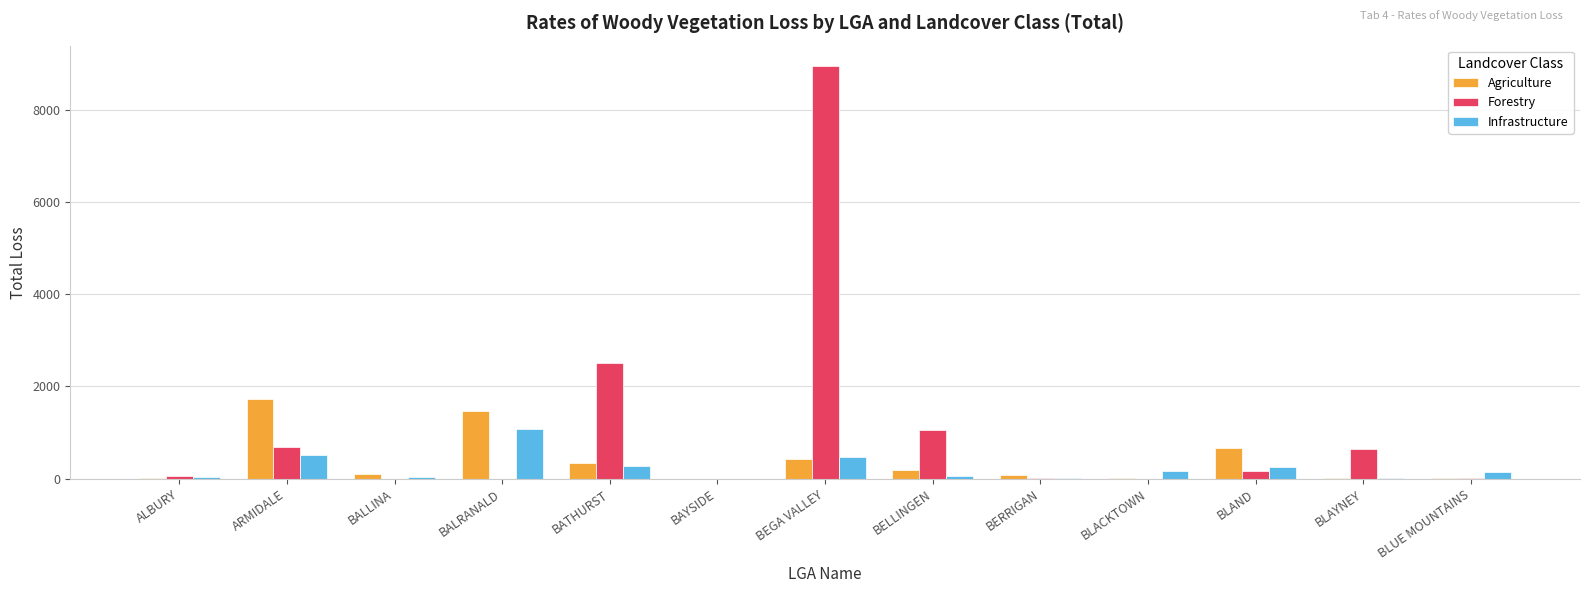

How many groups of bars are there?

13